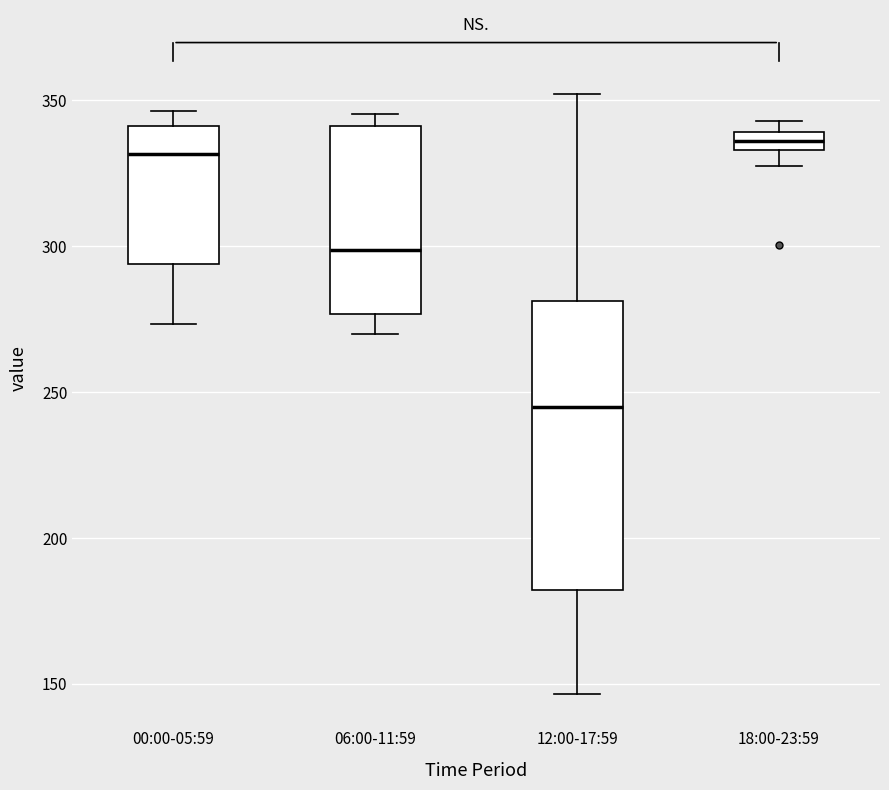

Comparing the boxes themselves (not the whiskers), which one is the tallest?

12:00-17:59